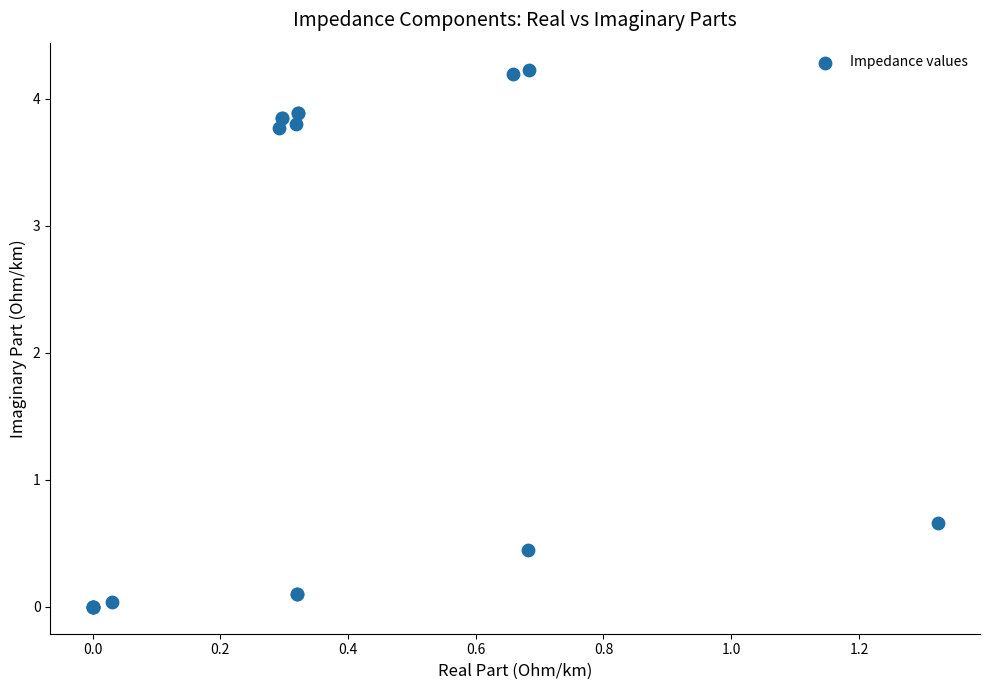

What Y value in the scatter plot is closest to 2?

0.7